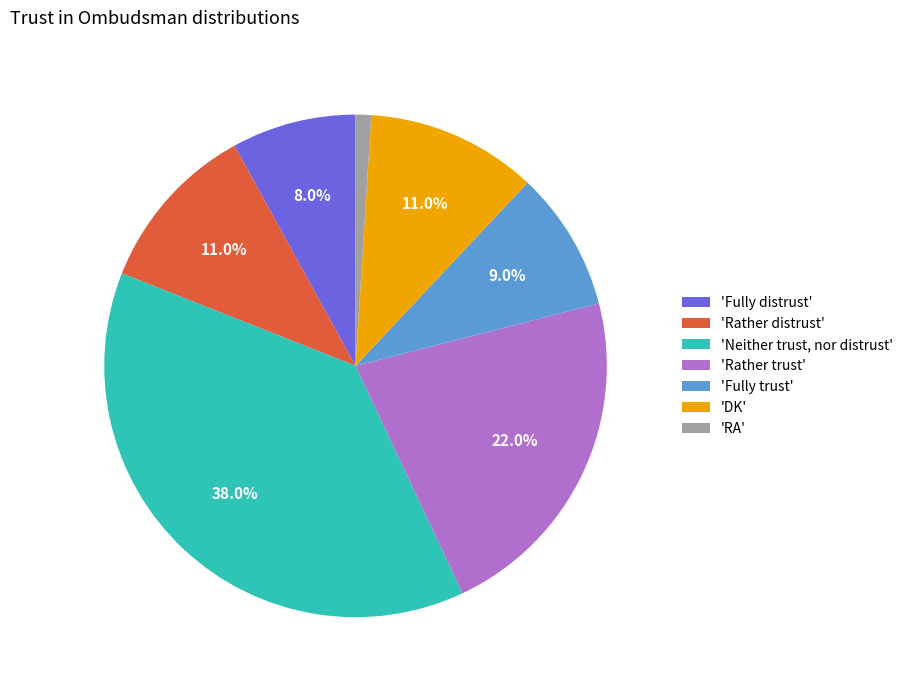

How many segments does this pie chart have?

7